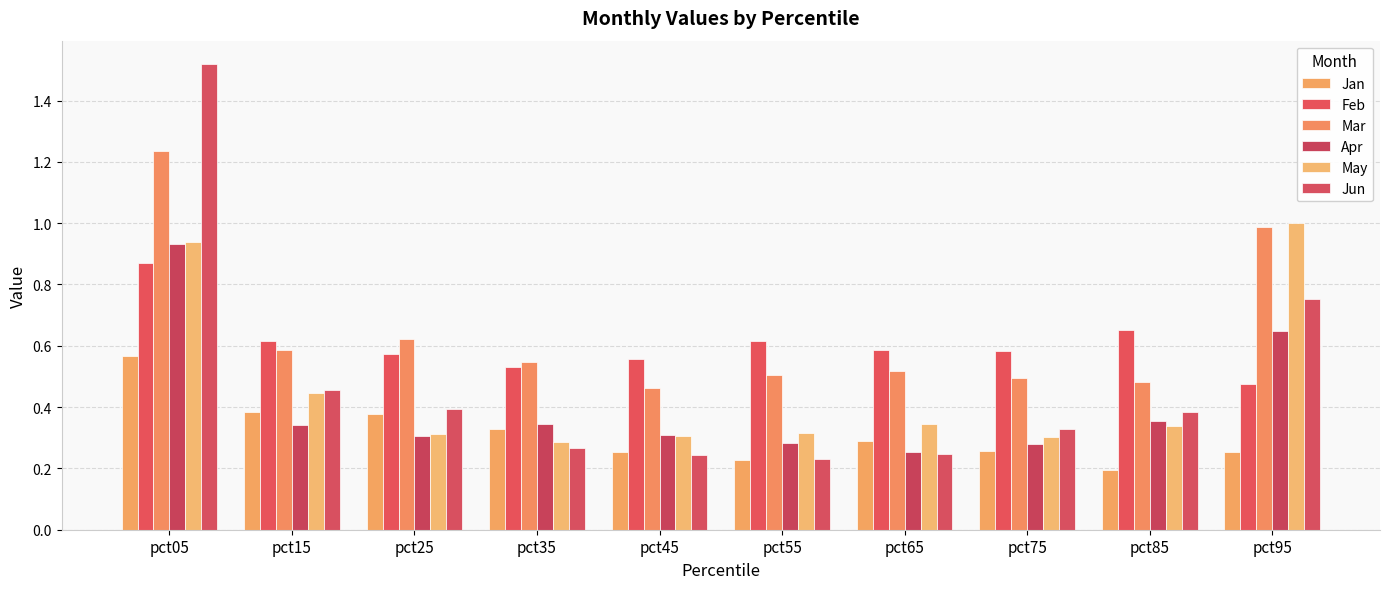

Are the bars grouped side by side (vs. stacked)?

Yes